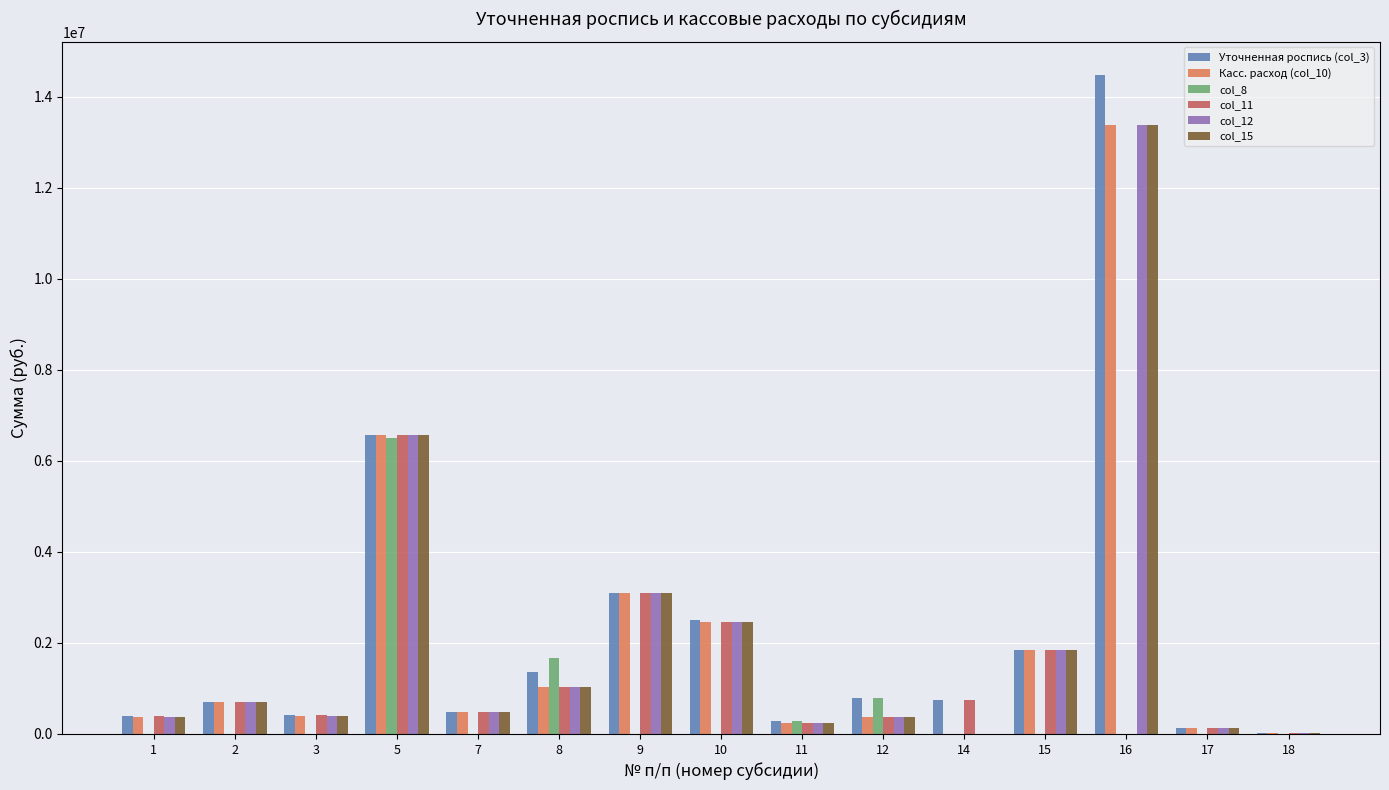

What are all the series names shown in the legend?

Уточненная роспись (col_3), Касс. расход (col_10), col_8, col_11, col_12, col_15